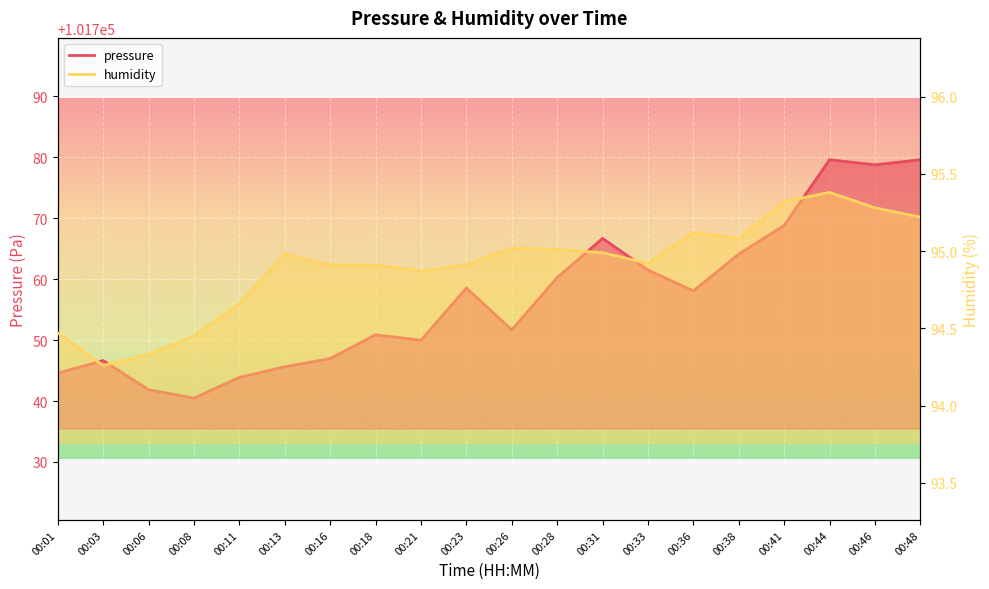

Reading left to right, what are all the values shown in this chart?

pressure: 101744.6	101746.6	101741.9	101740.5	101743.9	101745.6	101747.0	101750.9	101750.0	101758.6	101751.7	101760.3	101766.7	101761.5	101758.1	101764.1	101768.8	101779.6	101778.8	101779.6
humidity: 94.5	94.3	94.3	94.5	94.7	95.0	94.9	94.9	94.9	94.9	95.0	95.0	95.0	94.9	95.1	95.1	95.3	95.4	95.3	95.2